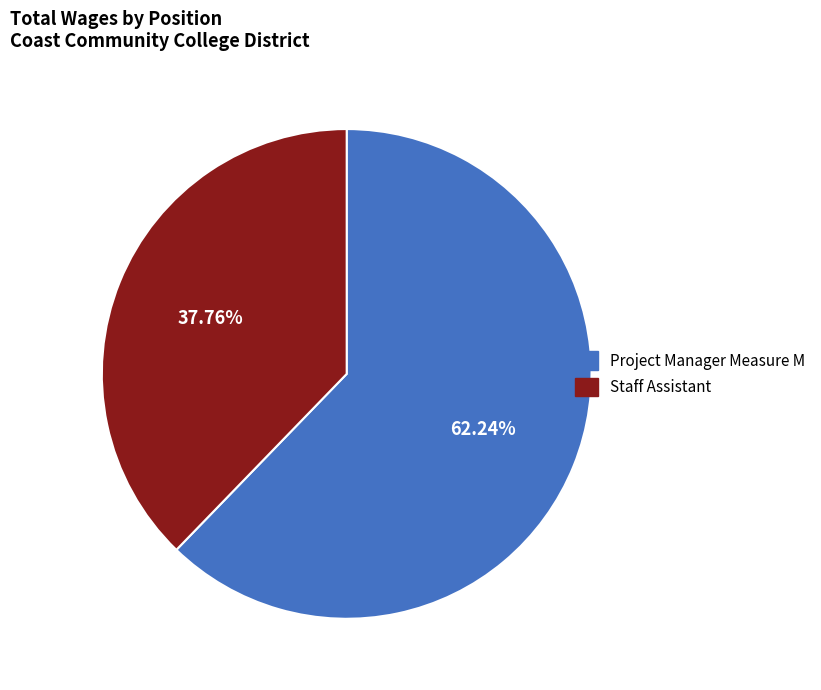

Is Staff Assistant the majority of the pie?

No